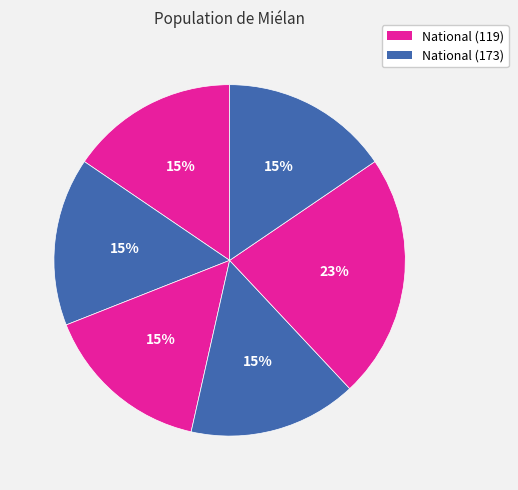

Count the number of slices in the pie.

6